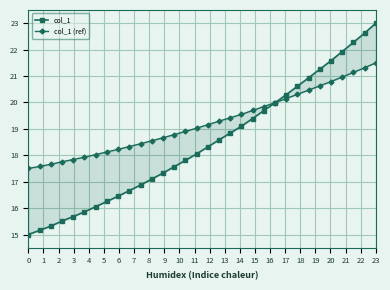

How many times do col_1 and col_1 (ref) cross each other?

1